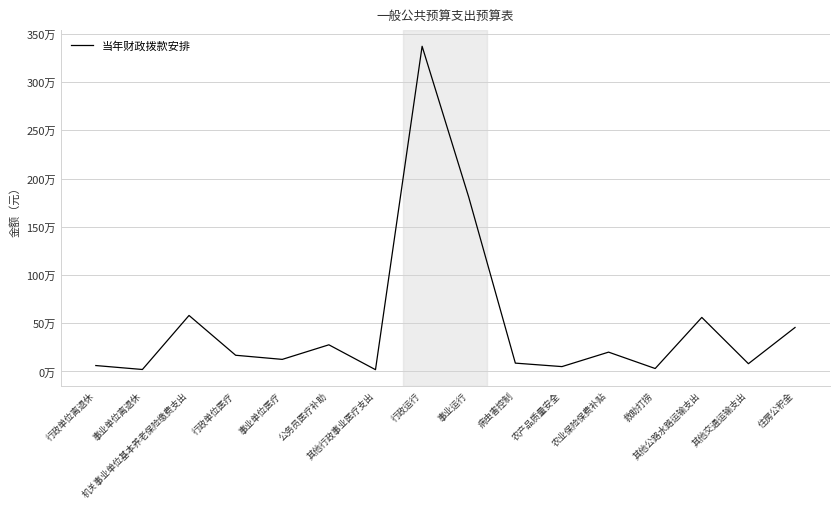

What is the smallest value displayed?

18000.0